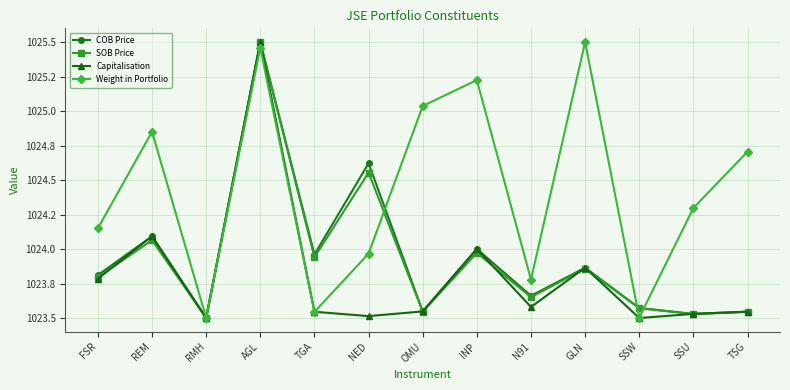

What is the label of the 4th point from the right?

GLN